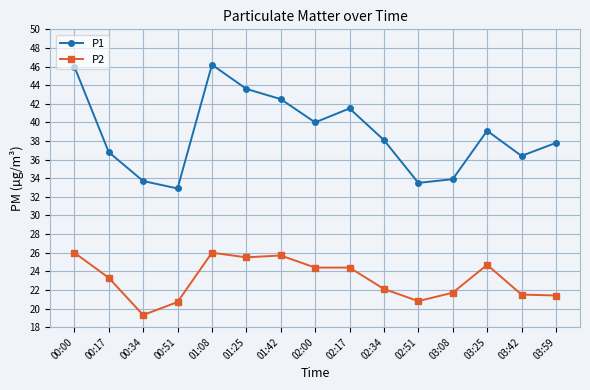

Read the P1 value at 03:08.

33.9